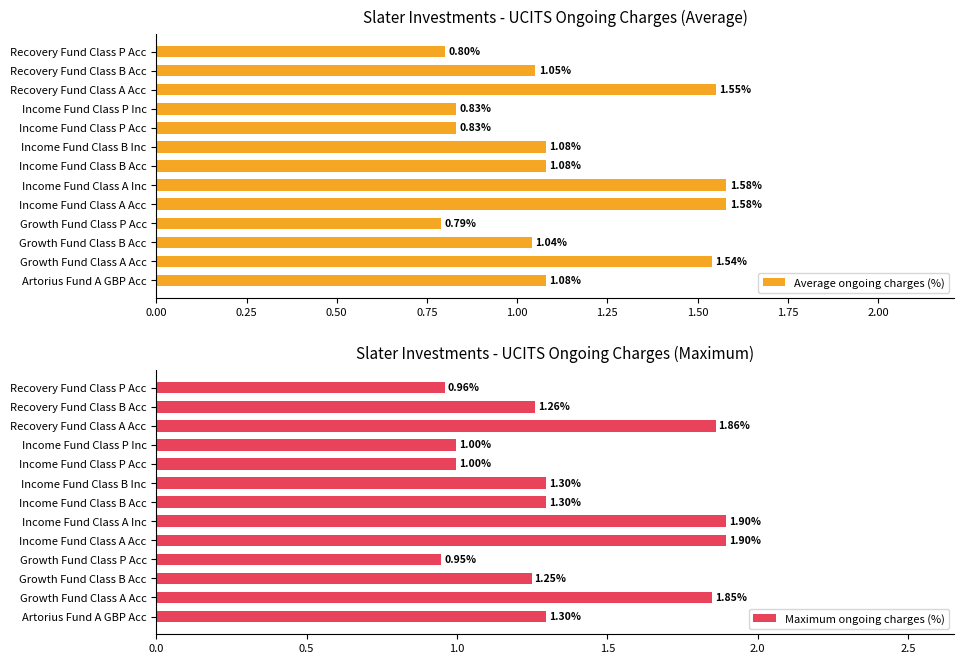

Rank the series by their average value, from lowest to highest.

Average ongoing charges (%), Maximum ongoing charges (%)